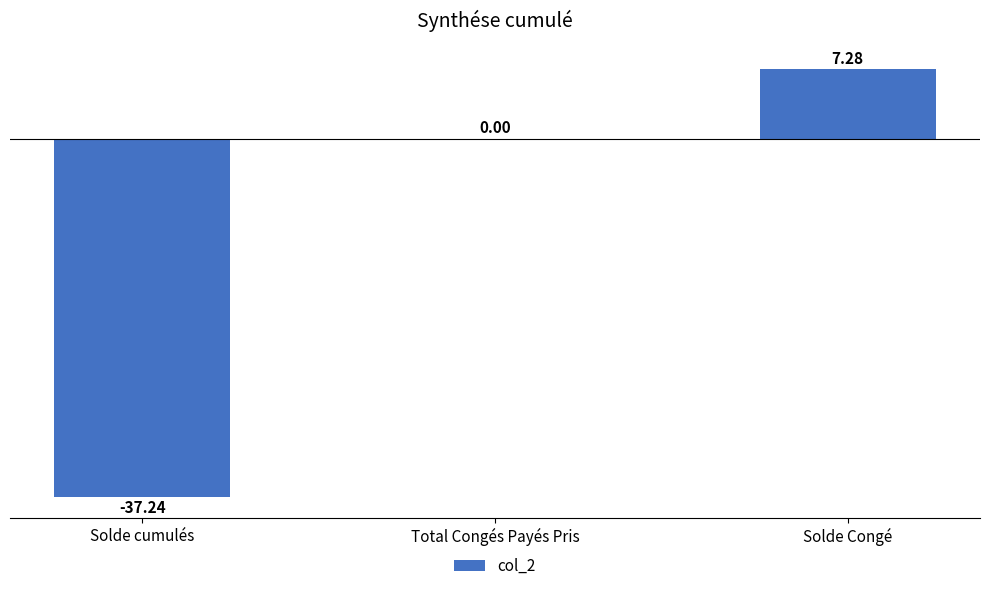

Which label corresponds to the largest value in the chart?

Solde Congé